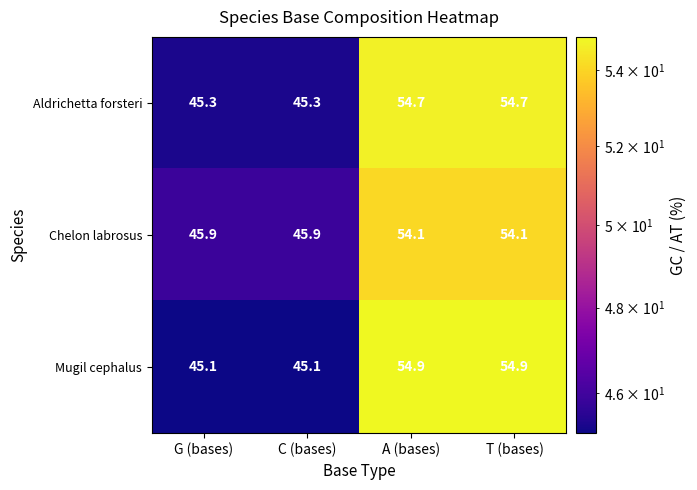

Is it true that Mugil cephalus equals 45.1 at G (bases)?

True